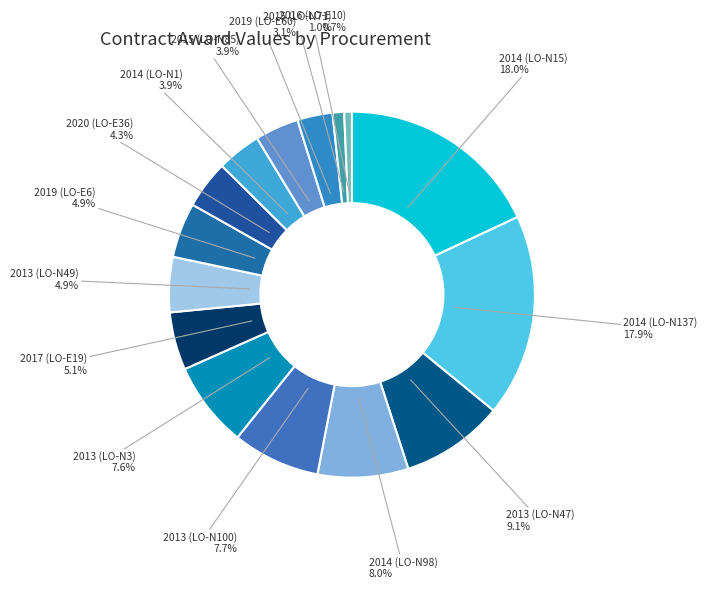

Is there a majority slice in this chart?

No